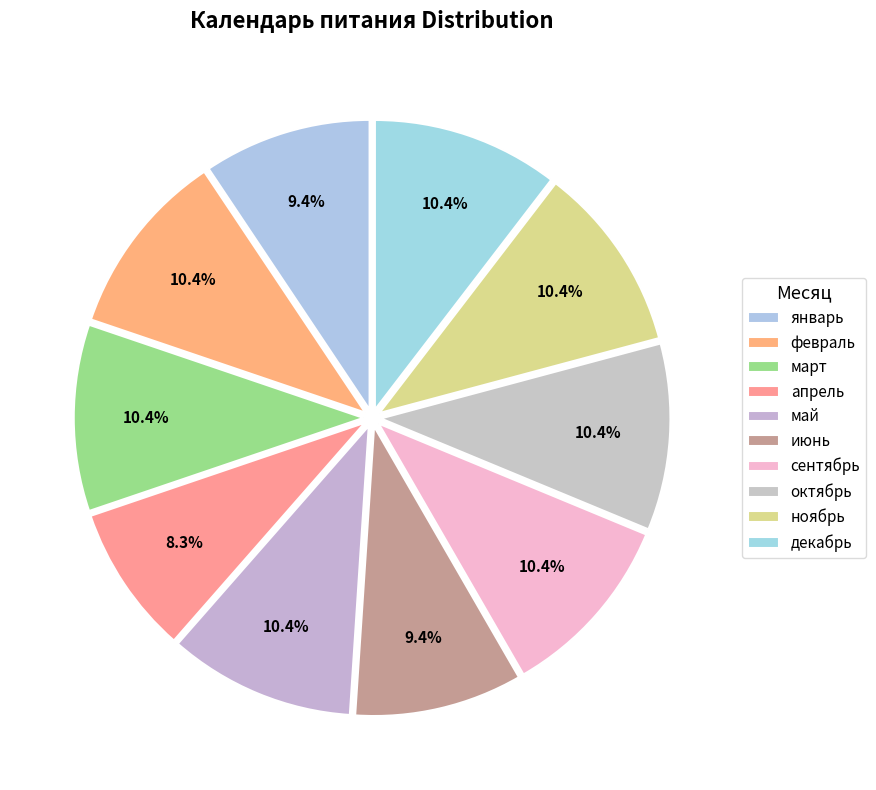

Count the number of slices in the pie.

10